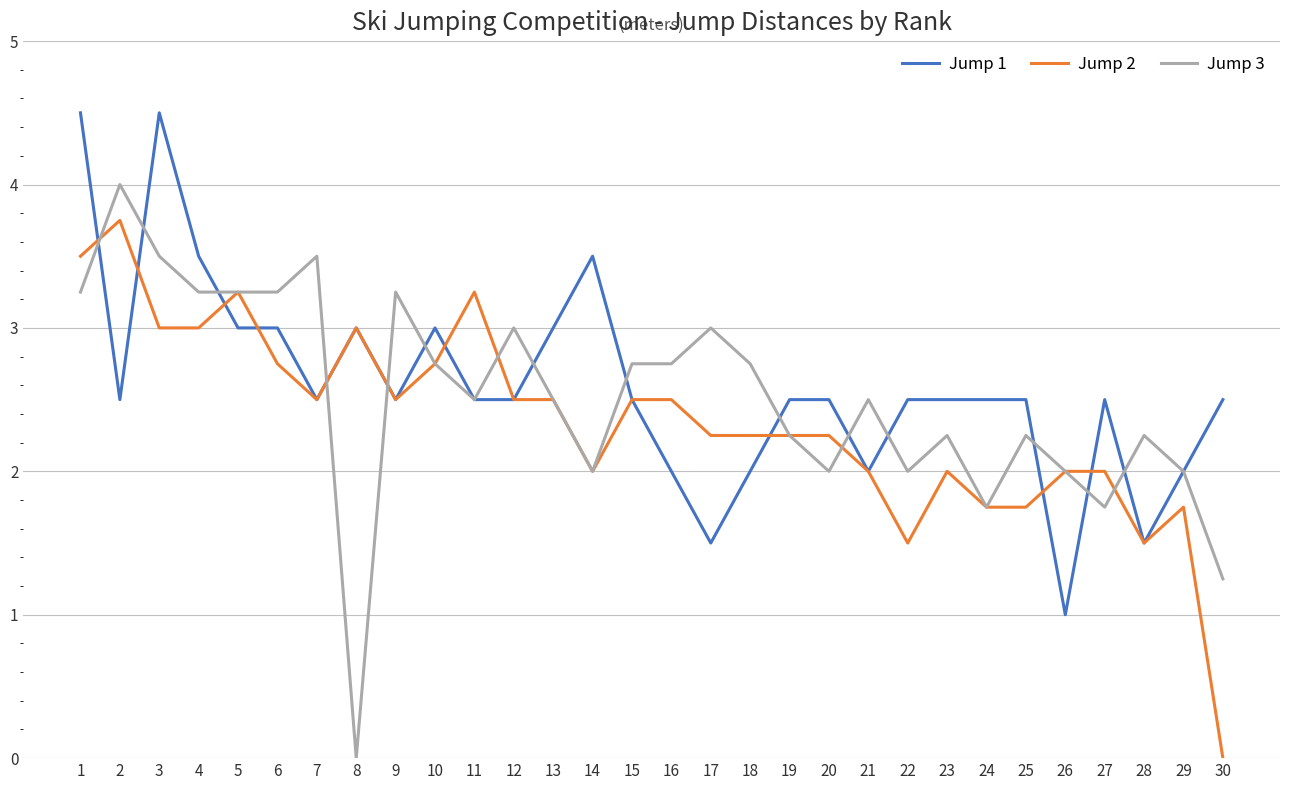

At 25, list the series in order from largest to smallest.

Jump 1, Jump 3, Jump 2